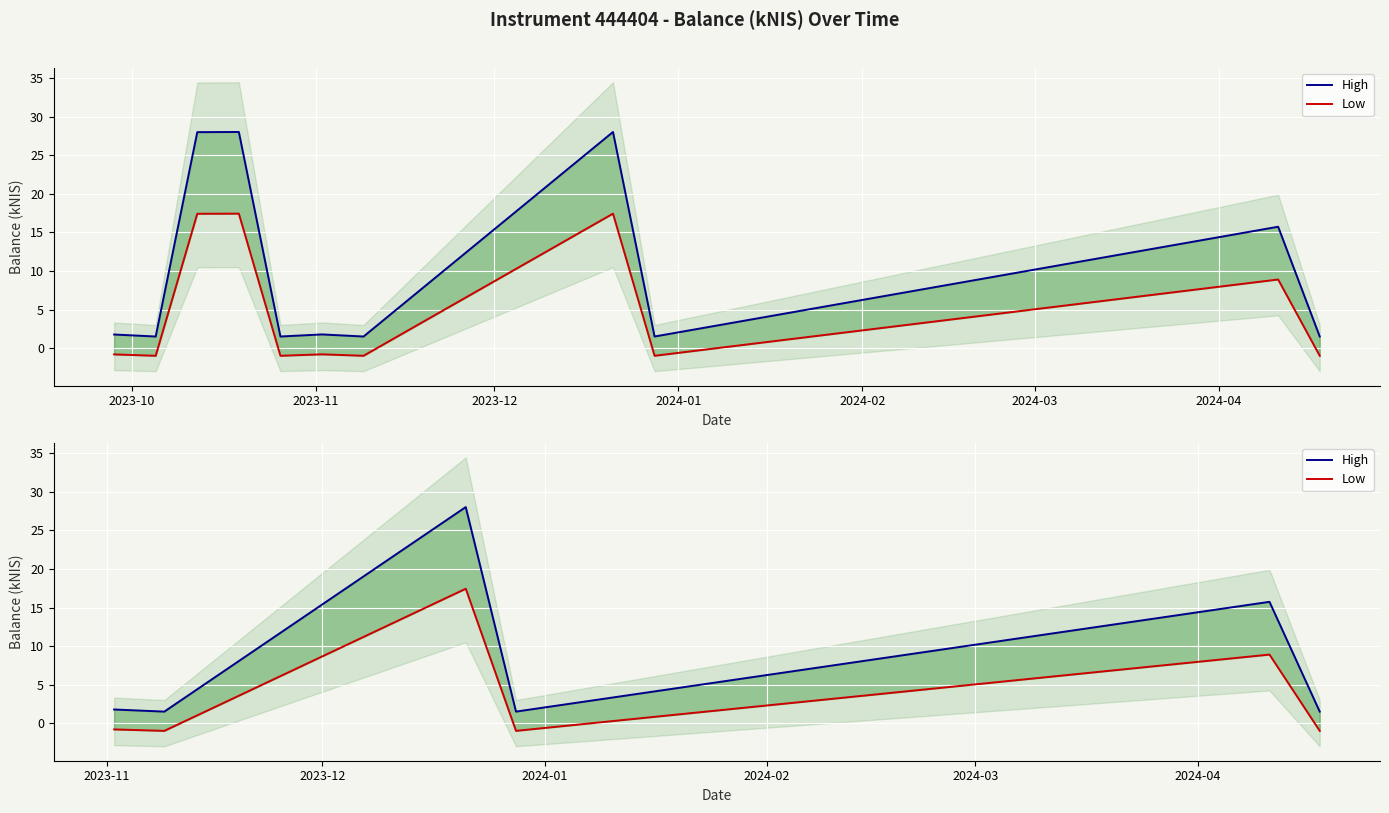

The value of Low at 2024-01 is -0.5. True or false?

False